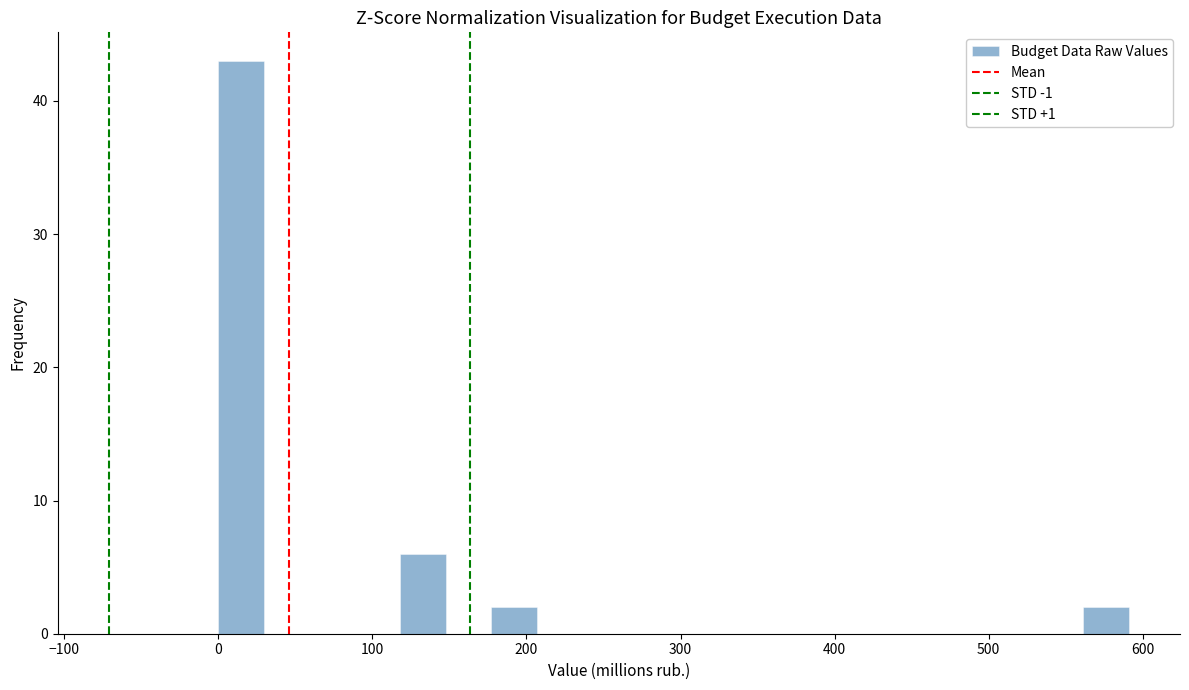

Read against the x-axis, roughly where is the centre of the tallest bar?

10